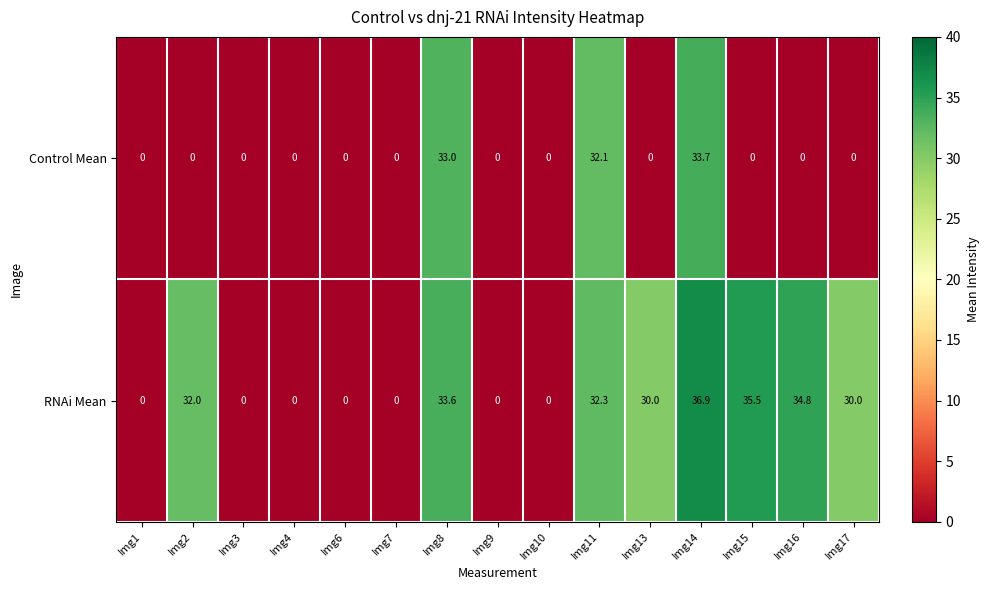

At how many categories does at least one series exceed 13?

8